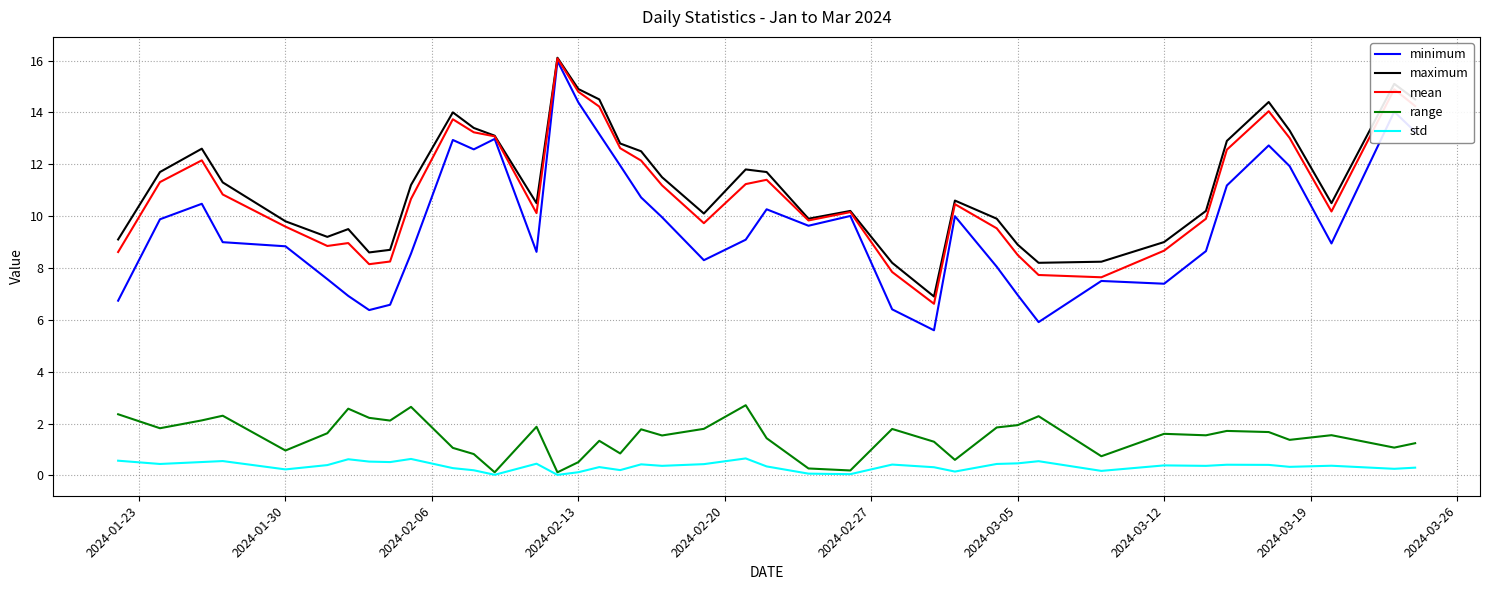

What is the maximum value shown in the chart?

16.1